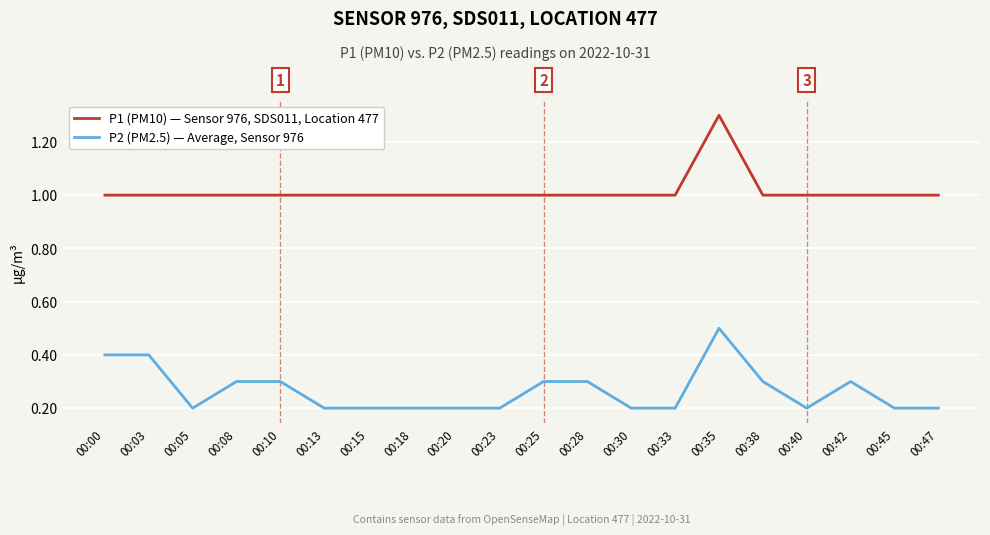

At how many categories does at least one series exceed 0?

20